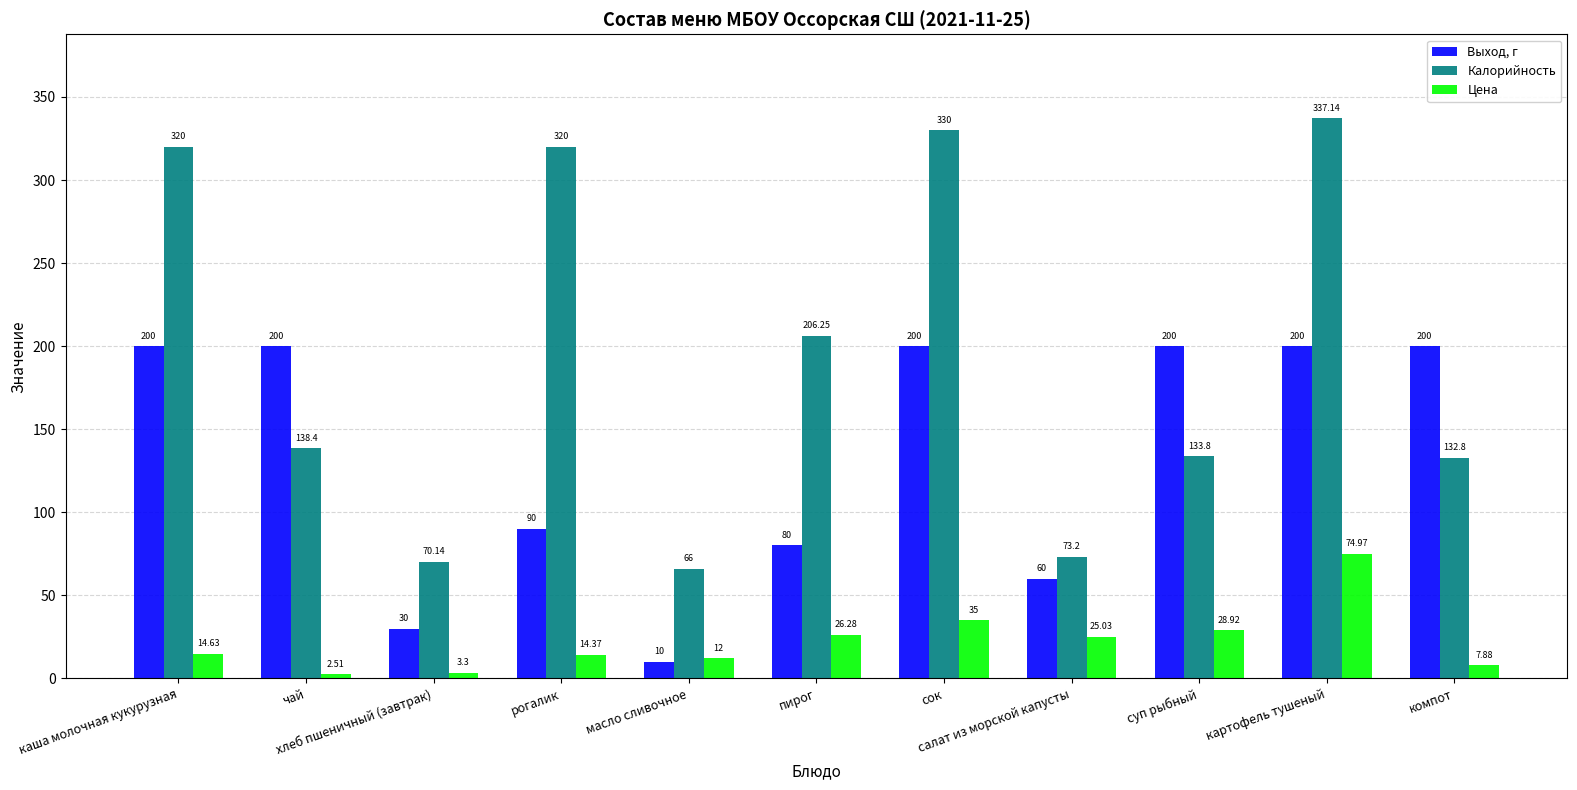

How many series are shown in this chart?

3